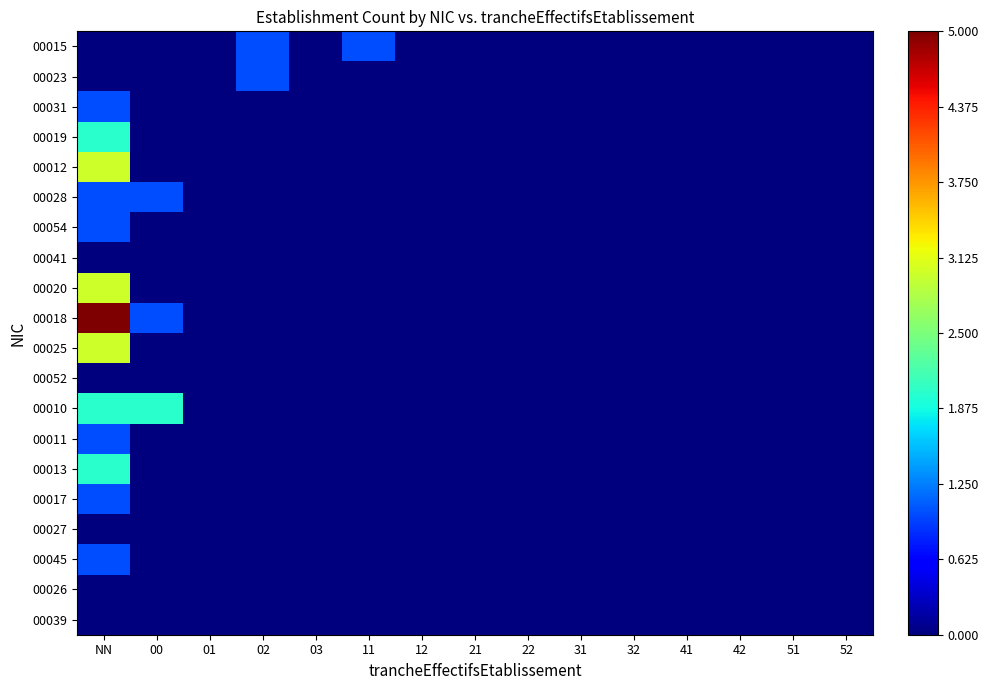

Which label corresponds to the smallest value in the chart?

NN